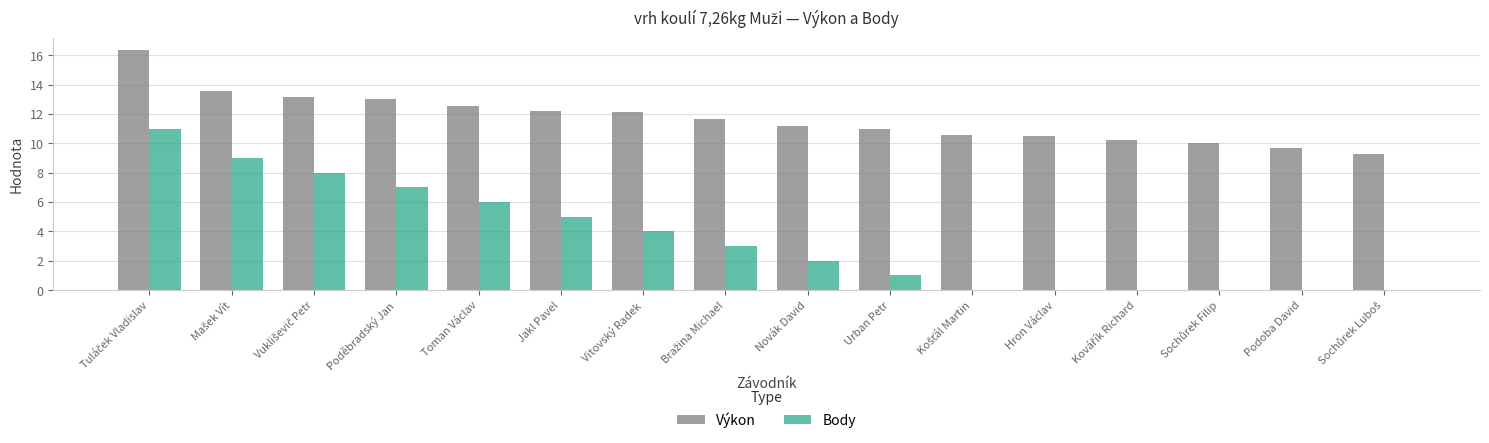

Are the bars grouped side by side (vs. stacked)?

Yes